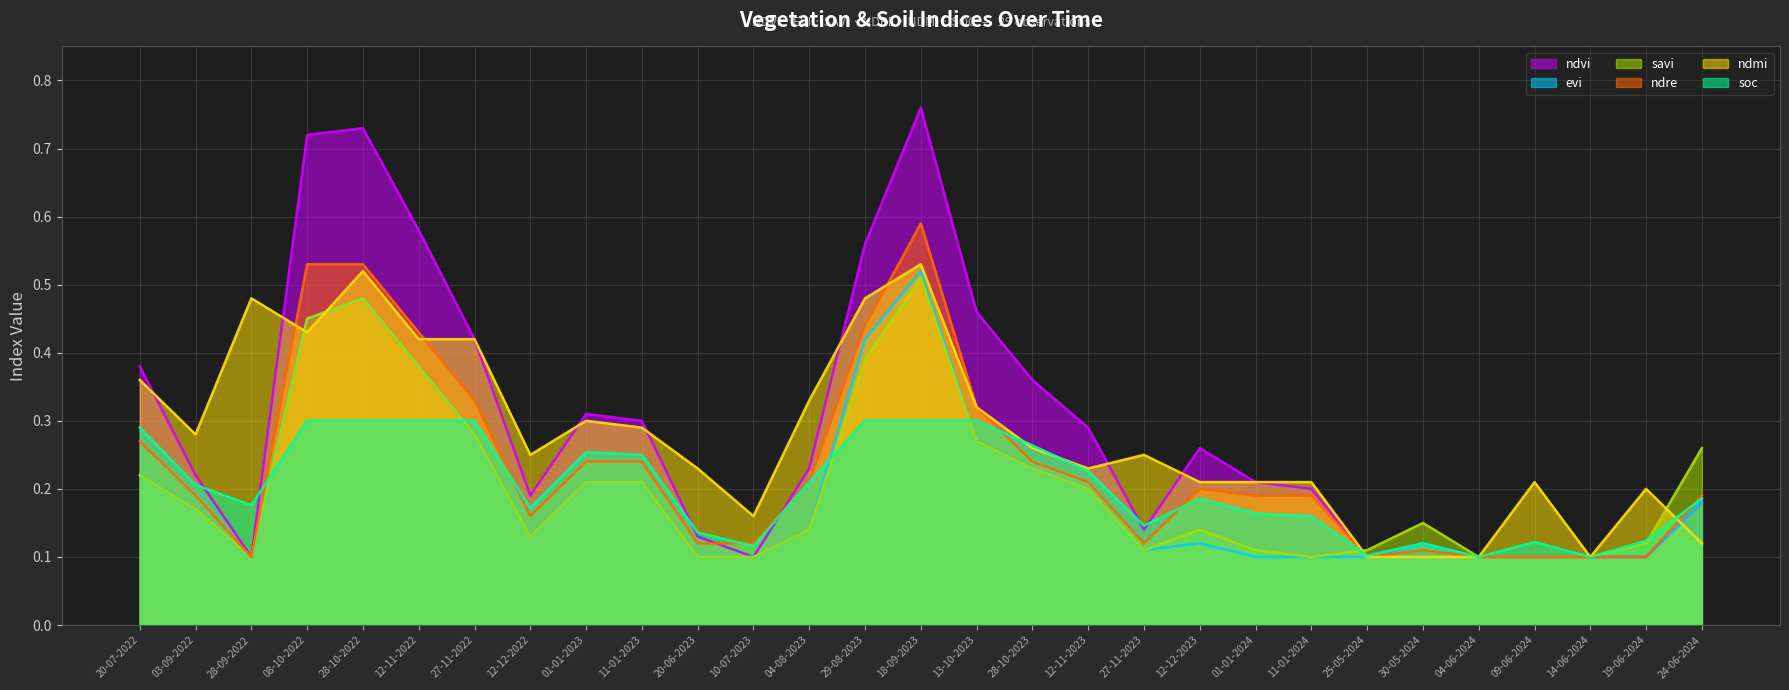

True or false: ndmi has a value of 0.1 at 28-10-2023.

False